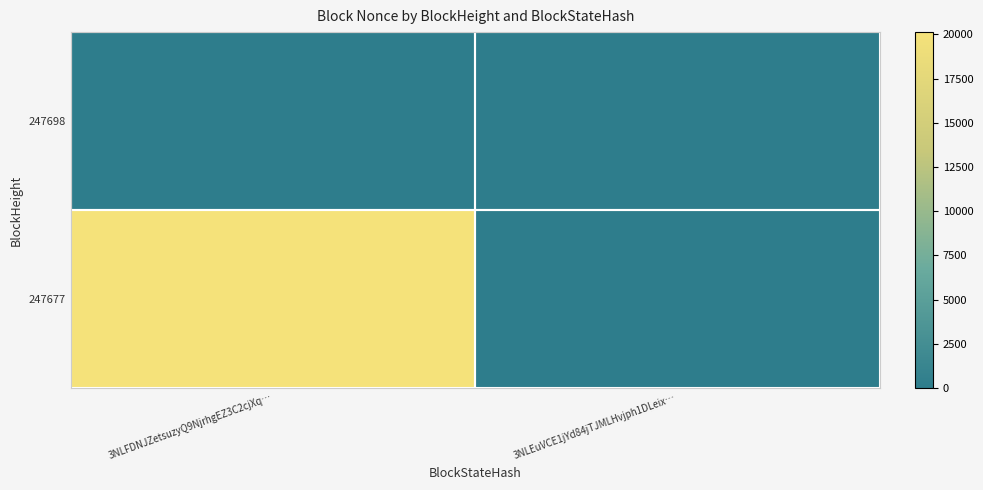

At which category does the chart reach its minimum across all series?

3NLFDNJZetsuzyQ9NjrhgEZ3C2cjXq…